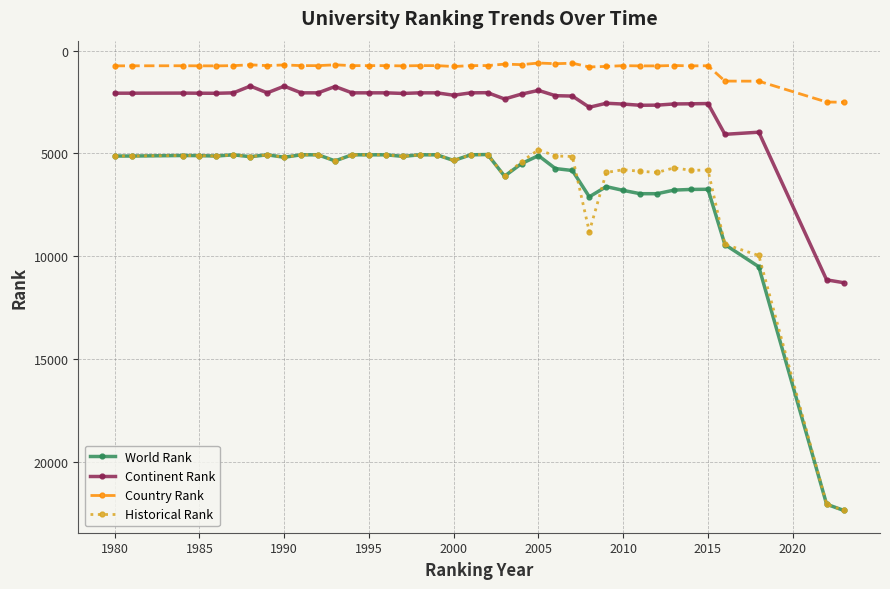

What is the lowest value of the World Rank series?

5050